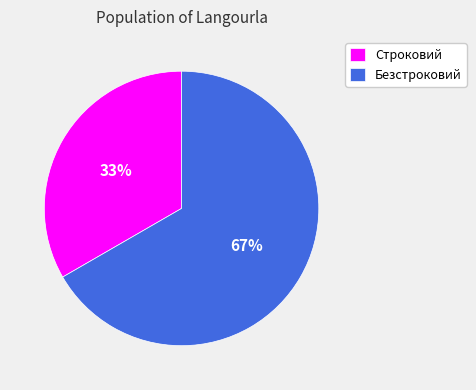

Does Строковий account for over 50% of the chart?

No